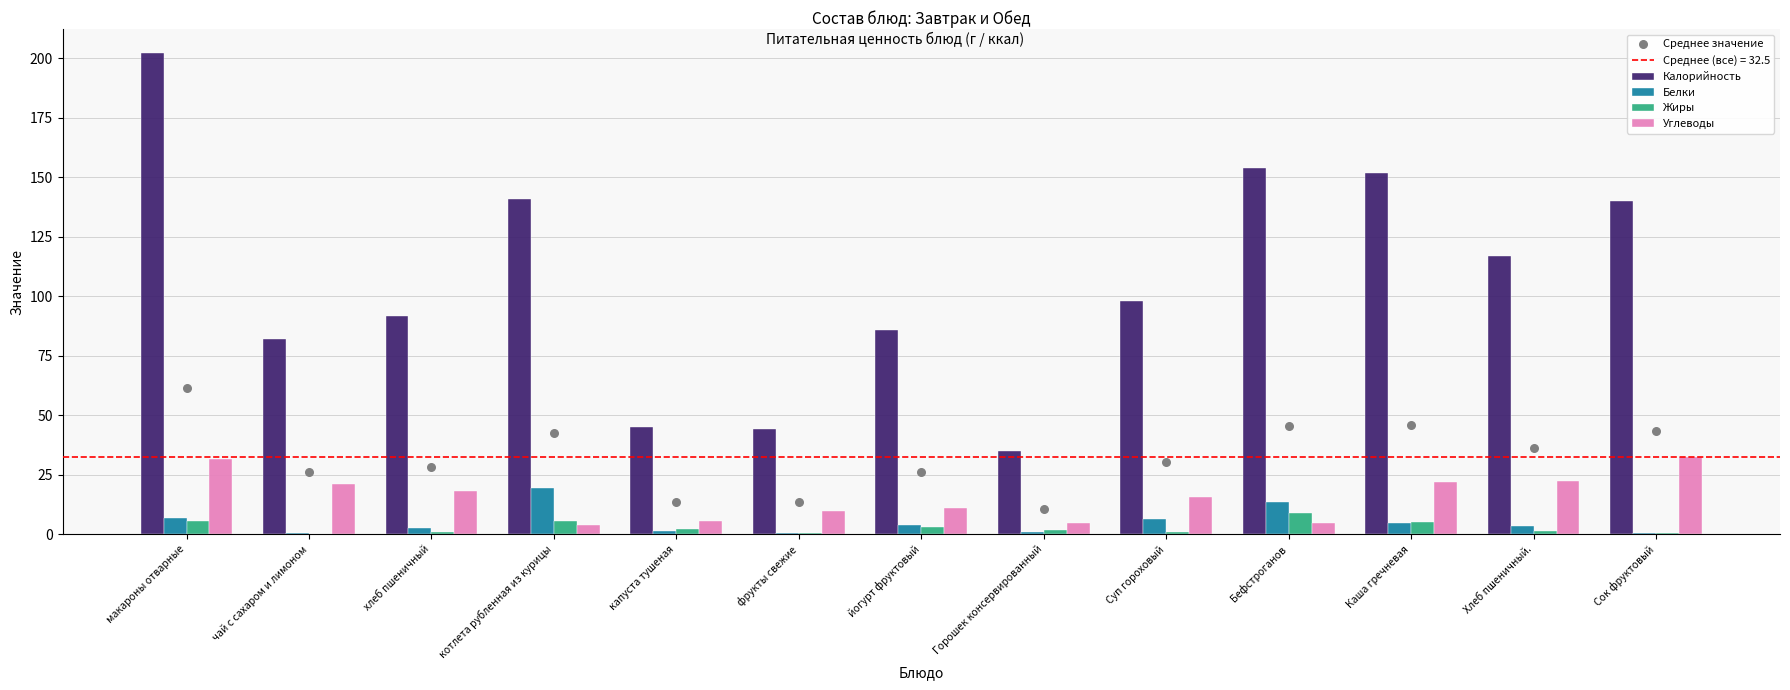

What is the total value across all series at котлета рубленная из курицы?

211.8